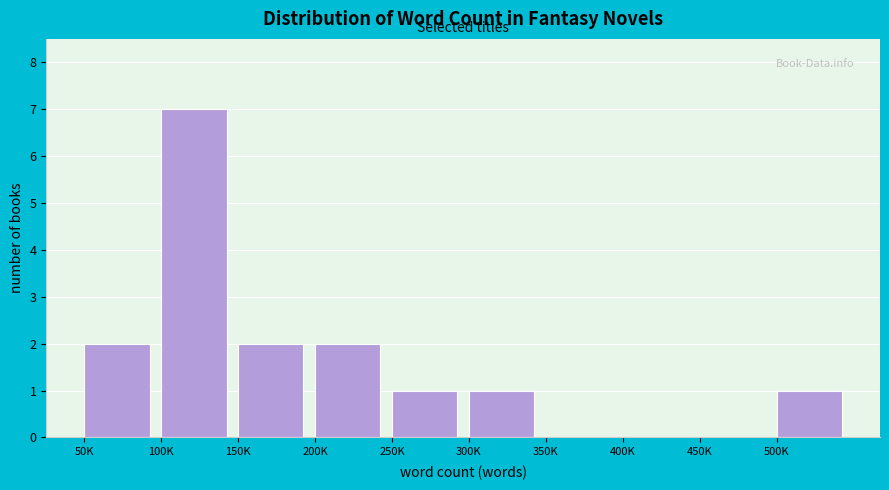

Reading left to right, list all the values displayed in this chart.

50K=2	100K=7	150K=2	200K=2	250K=1	300K=1	350K=0	400K=0	450K=0	500K=1